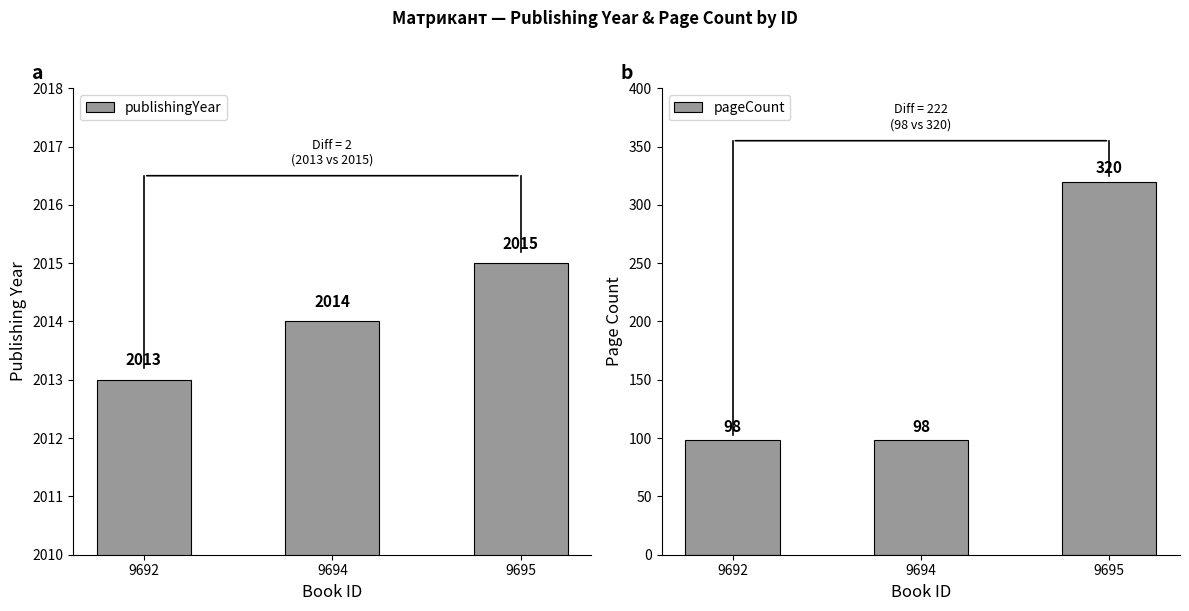

True or false: pageCount has a value of 154 at 9694.

False